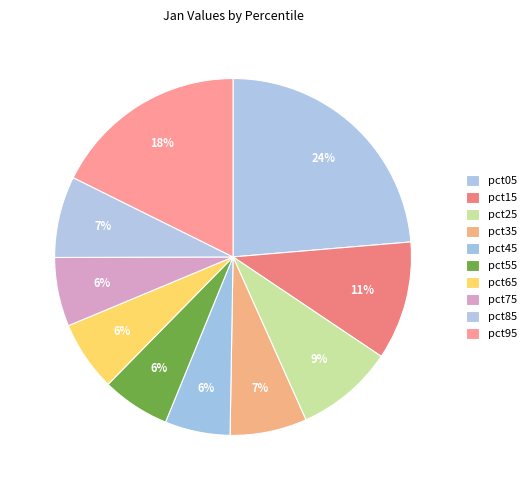

Count the number of slices in the pie.

10